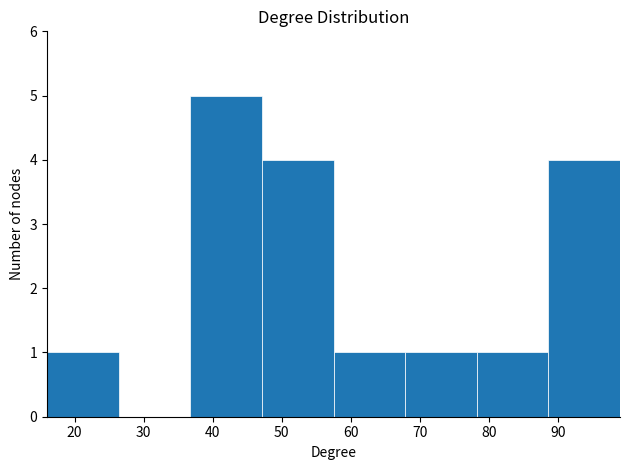

Which range on the x-axis has the tallest bar?

37 to 47